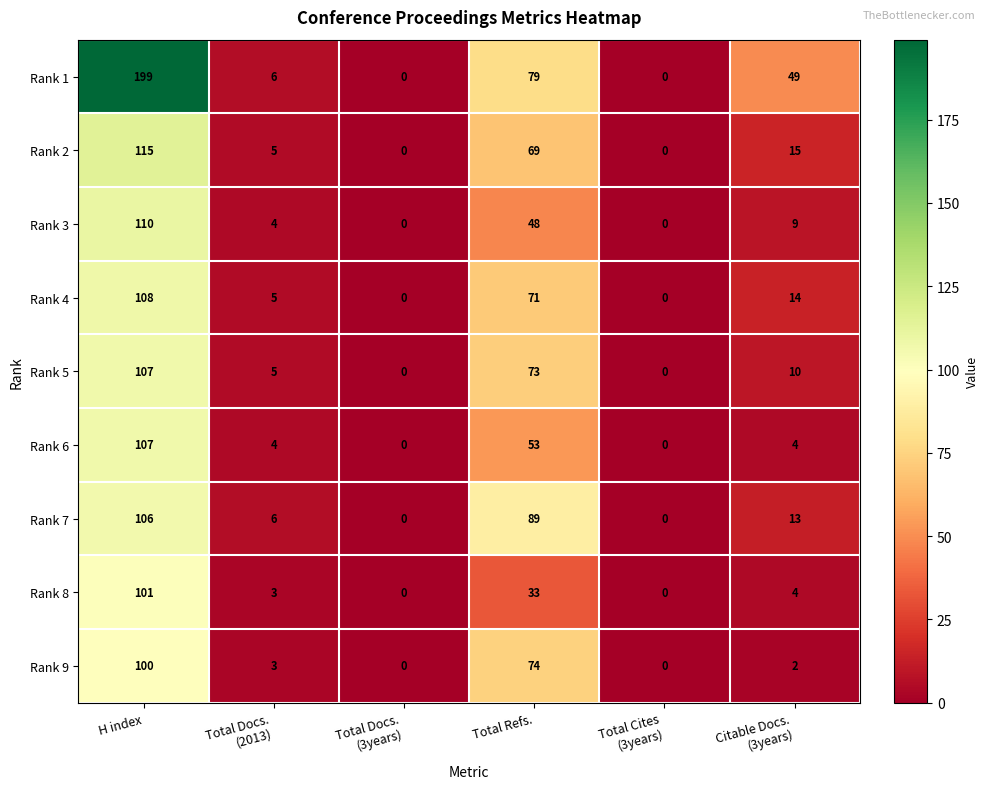

Which series changed the most between H index and Total Docs.
(2013)?

Rank 1